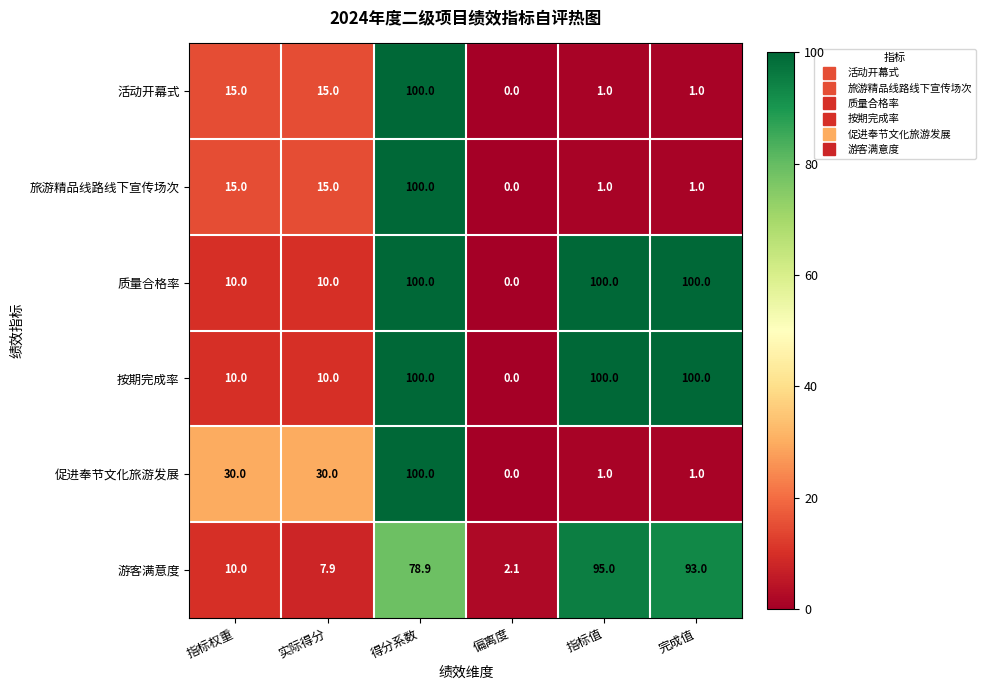

What is the total value across all series at 完成值?

296.0